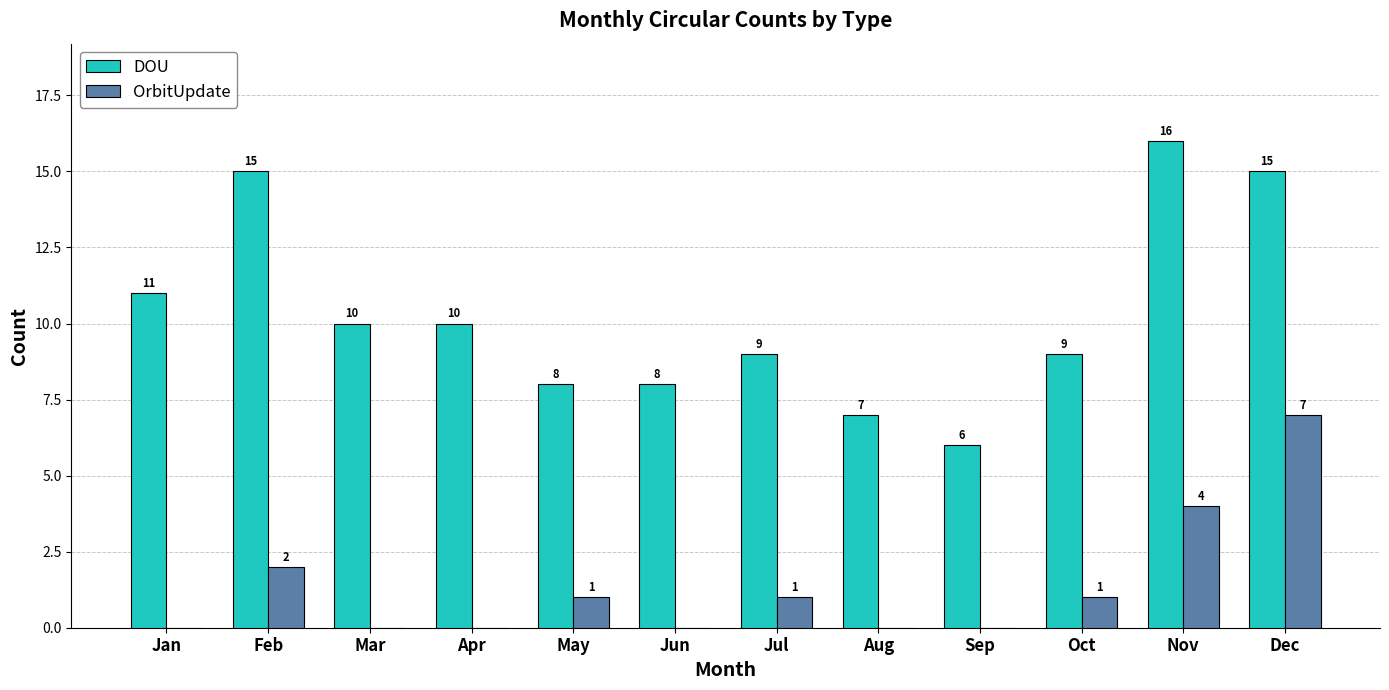

Where is OrbitUpdate nearest to the value 3?

Feb